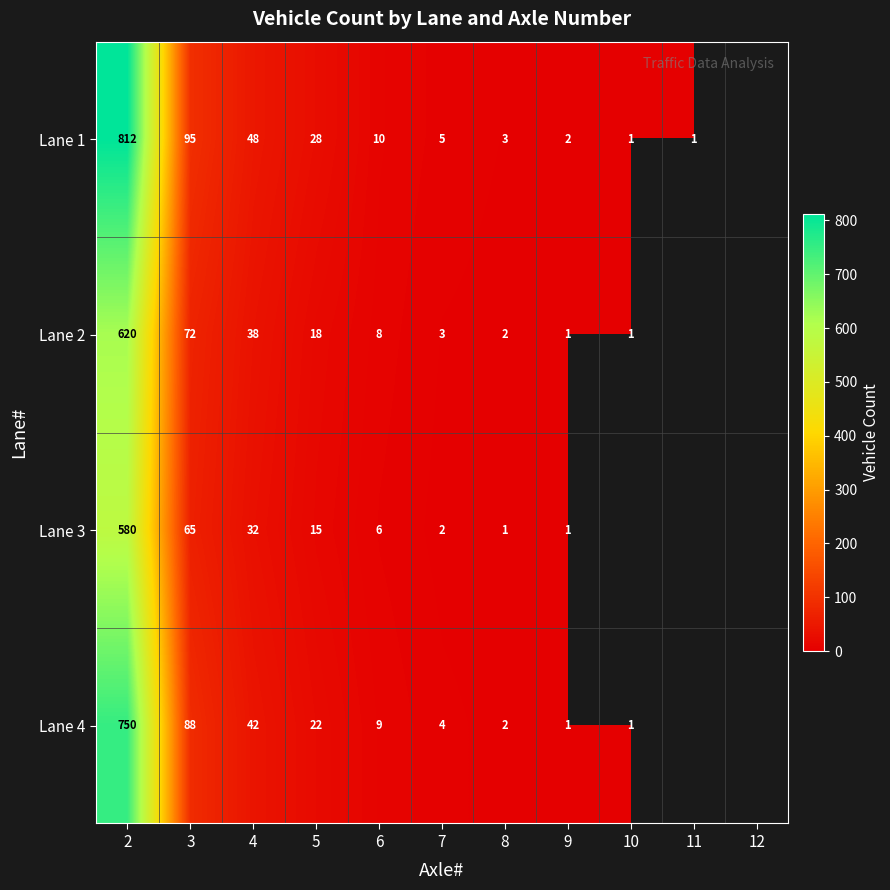

The Lane 3 series shows 1 at 8. True or false?

True